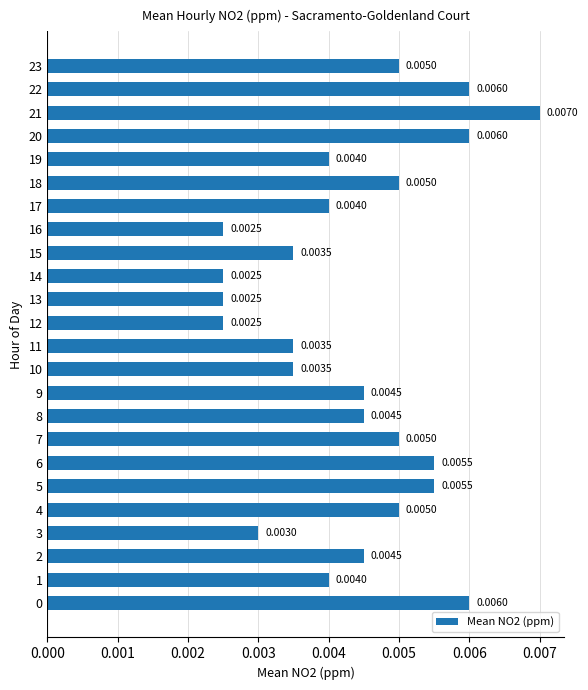

Which has a higher value, 14 or 23?

23